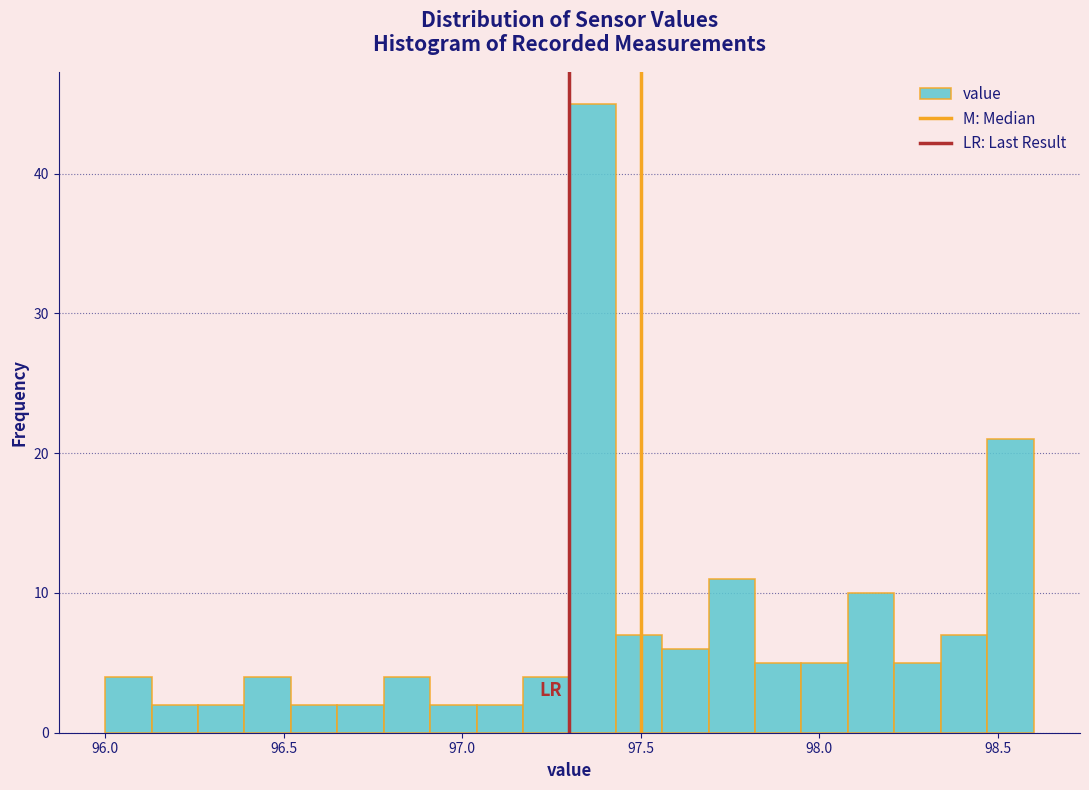

Read against the x-axis, roughly where is the centre of the tallest bar?

97.35